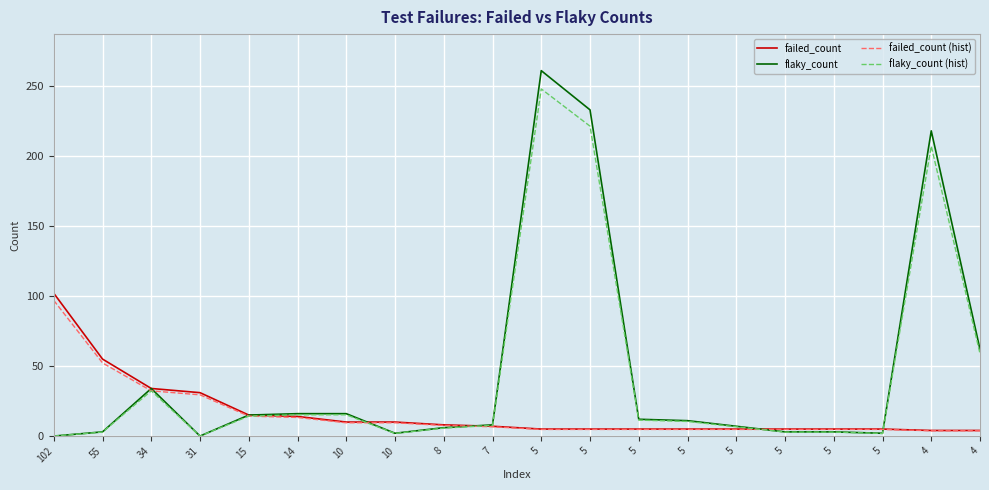

Reading left to right, extract all data points from this chart.

failed_count: 102.0	55.0	34.0	31.0	15.0	14.0	10.0	10.0	8.0	7.0	5.0	5.0	5.0	5.0	5.0	5.0	5.0	5.0	4.0	4.0
flaky_count: 0.0	3.0	34.0	0.0	15.0	16.0	16.0	2.0	6.0	8.0	261.0	233.0	12.0	11.0	7.0	3.0	3.0	2.0	218.0	62.0
failed_count (hist): 96.9	52.2	32.3	29.4	14.2	13.3	9.5	9.5	7.6	6.6	4.8	4.8	4.8	4.8	4.8	4.8	4.8	4.8	3.8	3.8
flaky_count (hist): 0.0	2.8	32.3	0.0	14.2	15.2	15.2	1.9	5.7	7.6	247.9	221.3	11.4	10.4	6.6	2.8	2.8	1.9	207.1	58.9